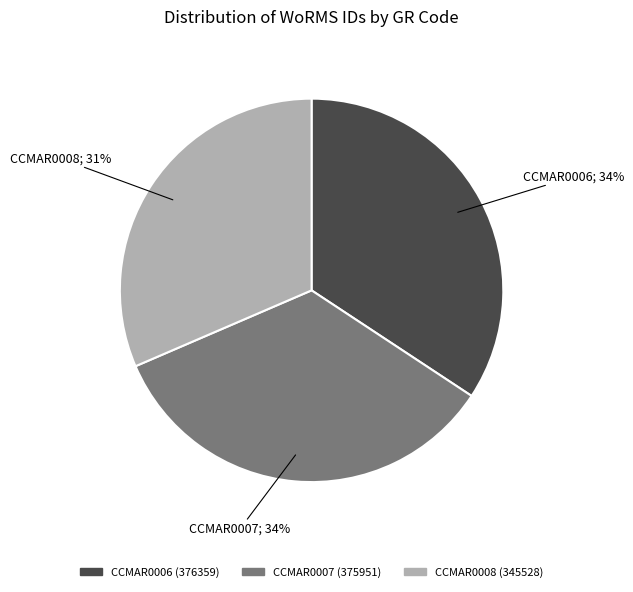

What is the ratio of the value at CCMAR0007 to the value at CCMAR0008?

1.1